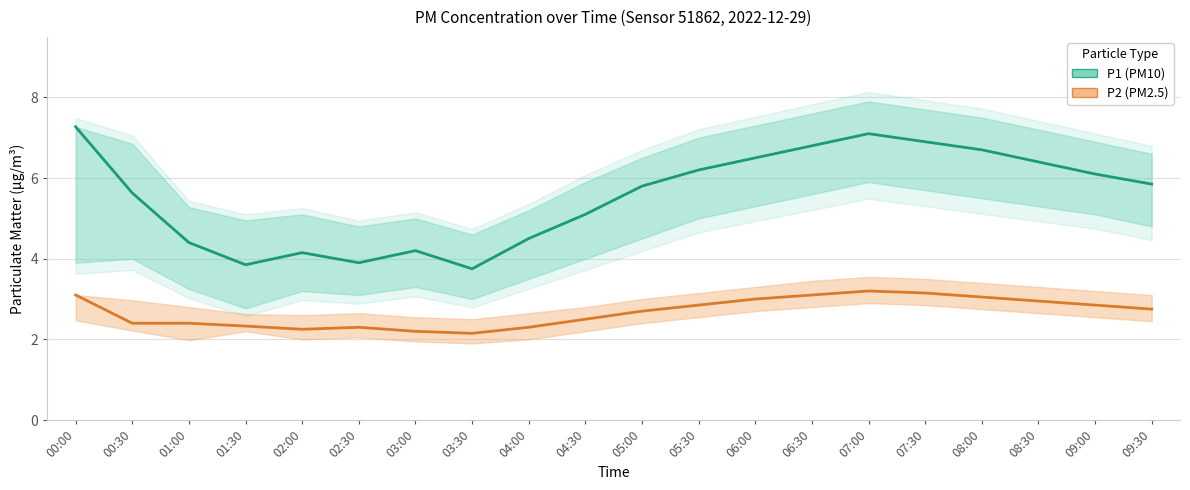

Count the number of categories in the chart.

20